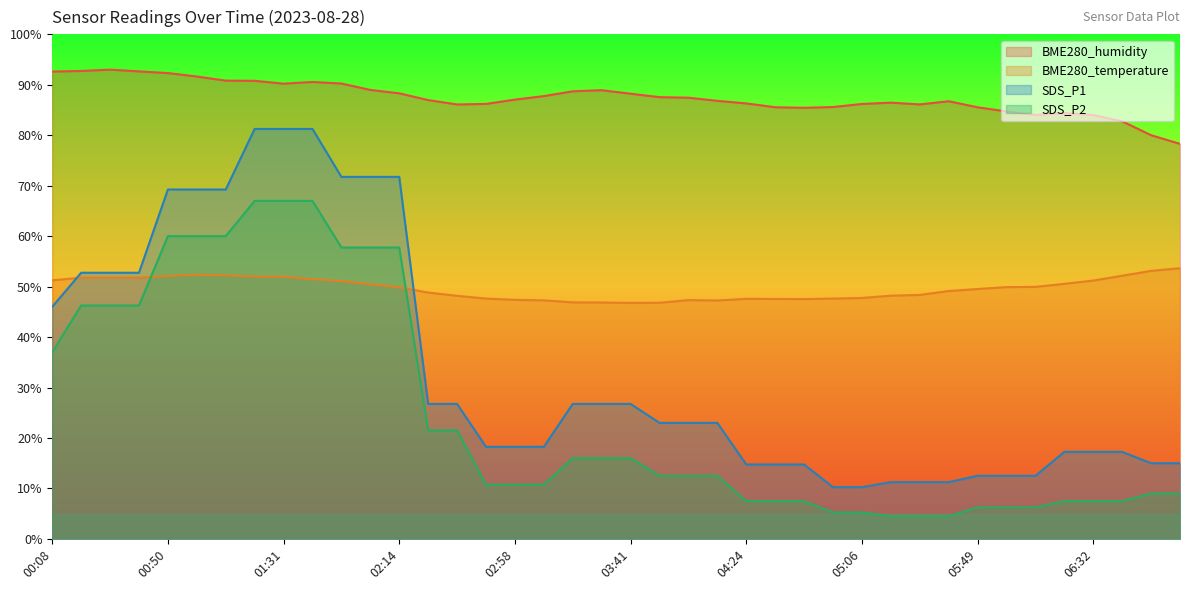

Between 04:02 and 05:49, which series saw the biggest shift?

SDS_P1